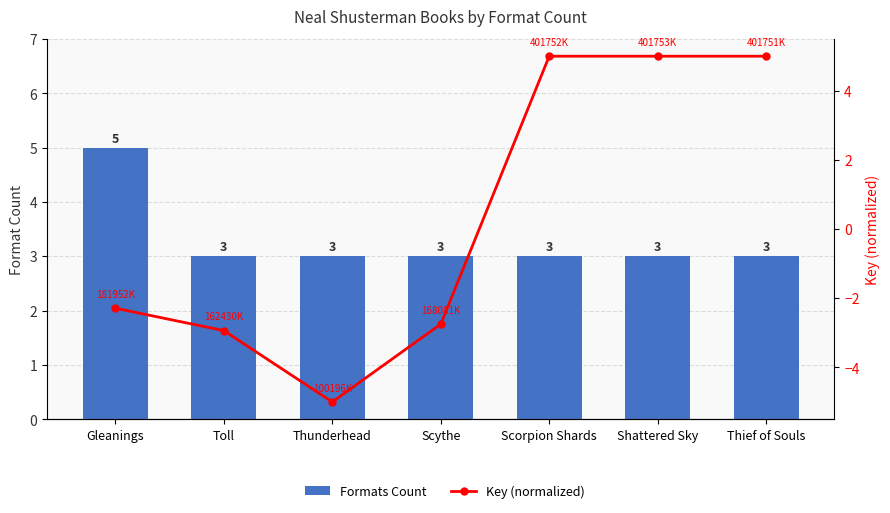

Which series changed the most between Gleanings and Scythe?

Formats Count